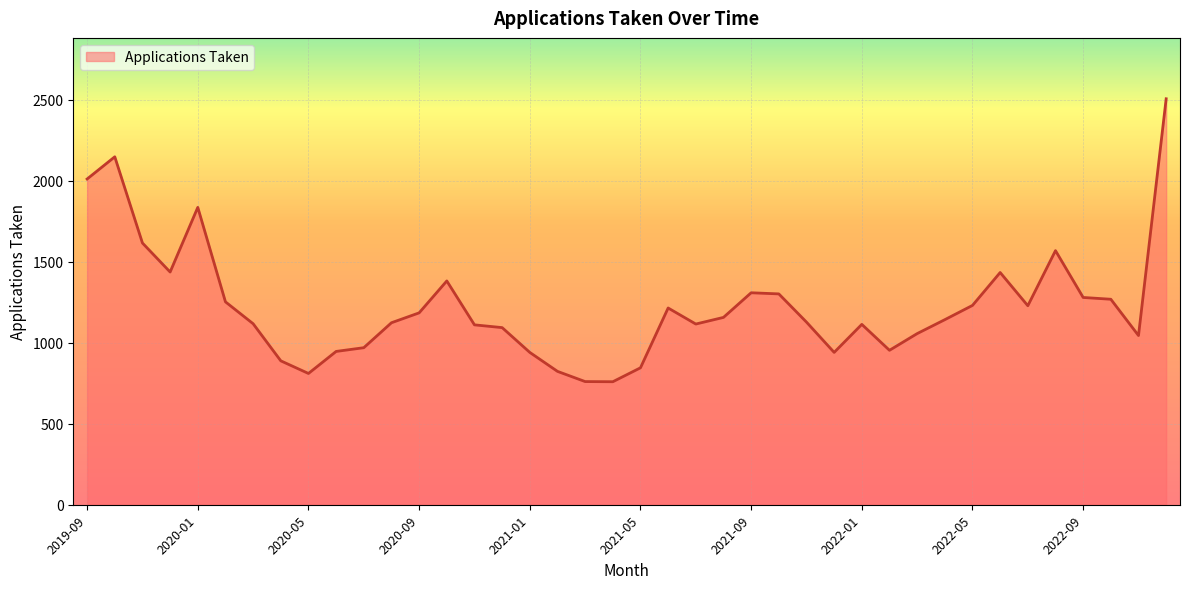

What is the difference between the maximum and minimum values?

1746